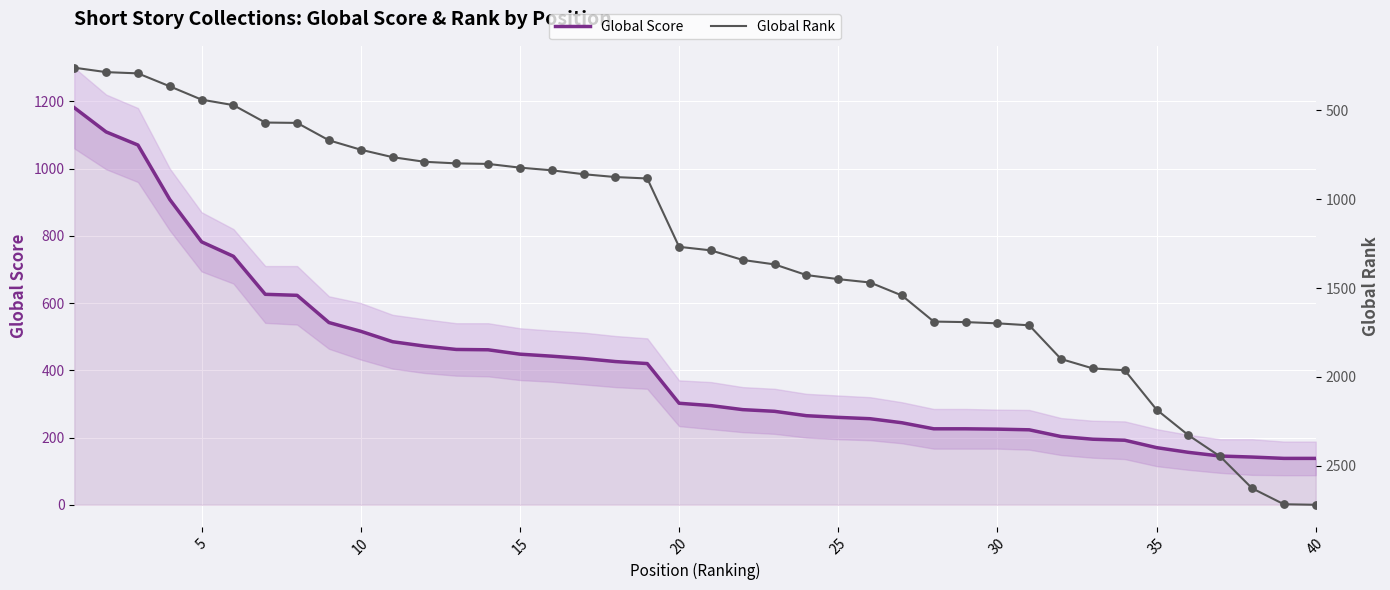

Is the value of Global Score at 18 greater than the value of Global Rank at 40?

No